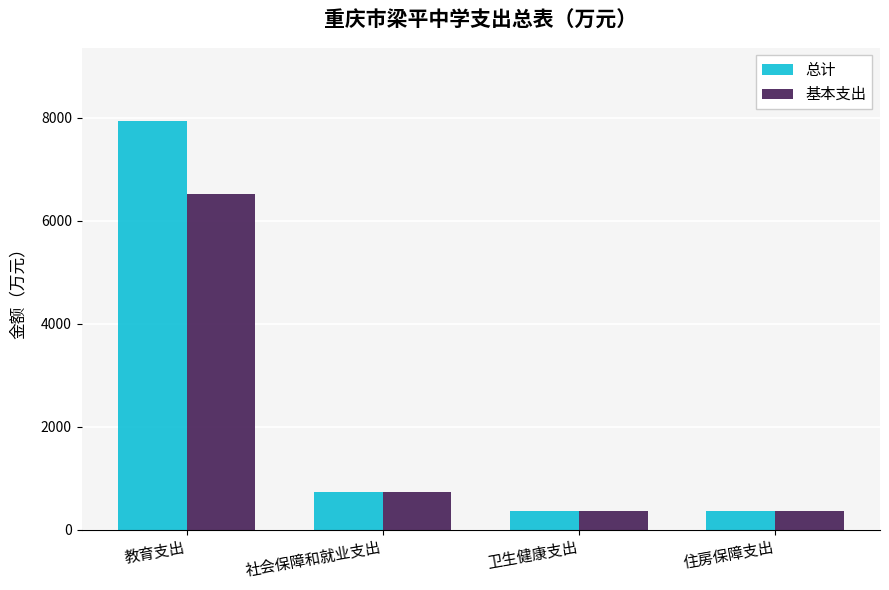

Rank the series by their maximum value, from highest to lowest.

总计, 基本支出